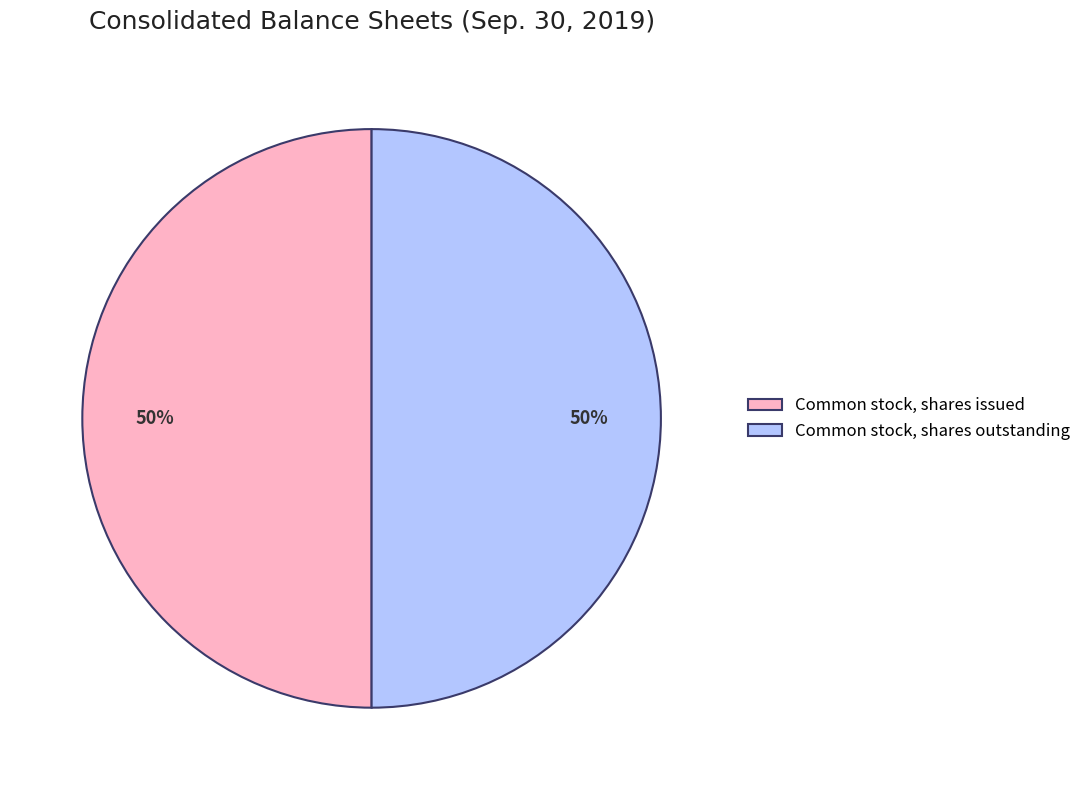

How many segments does this pie chart have?

2